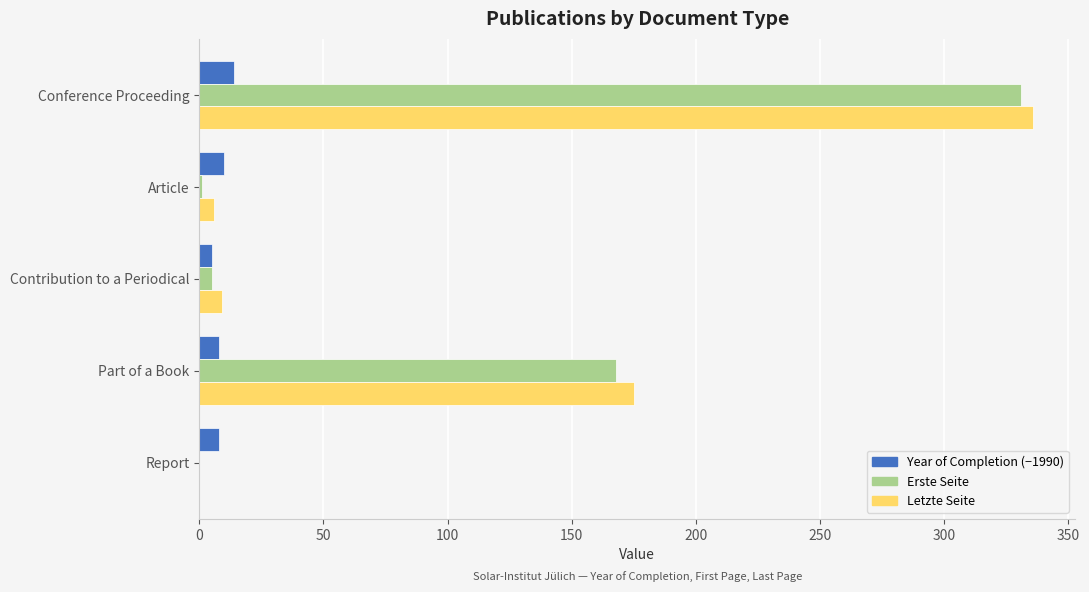

What is the greatest value displayed?

336